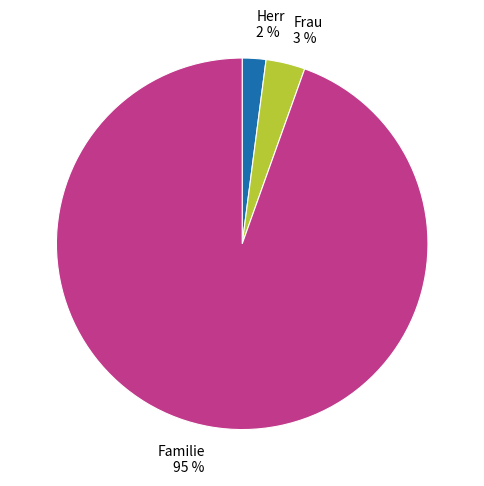

Which has a higher value, Herr 2 % or Frau 3 %?

Frau 3 %